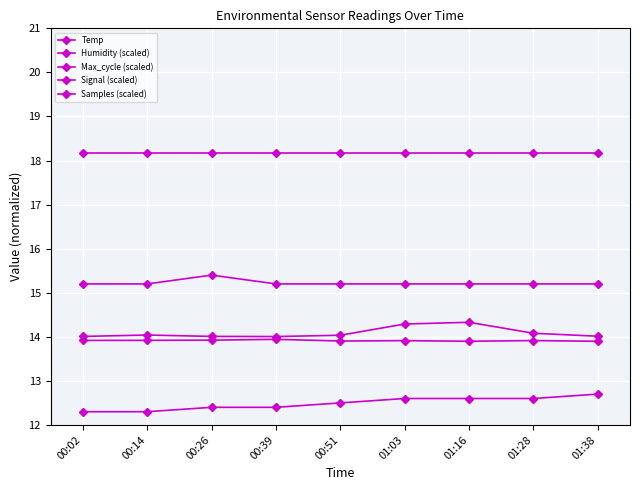

How many categories are shown in the chart?

9